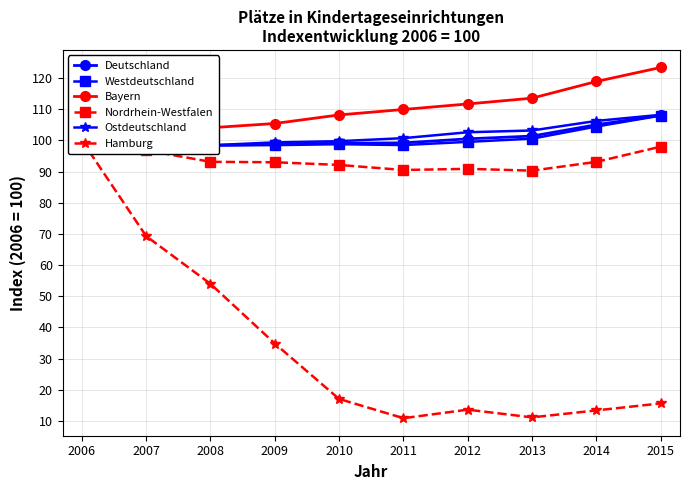

How many data points in Nordrhein-Westfalen are above 93?

5